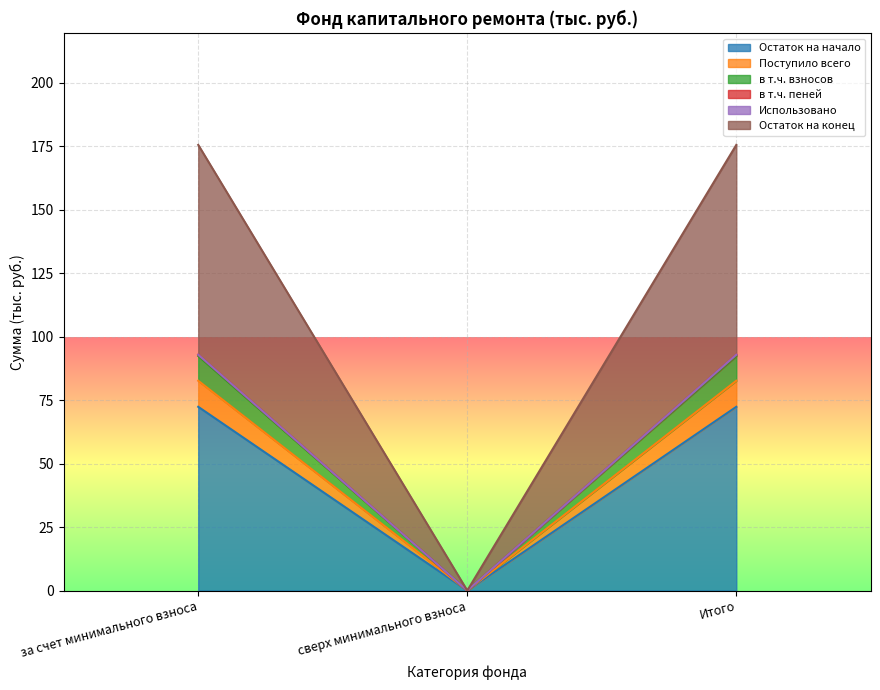

At which label does в т.ч. взносов reach its minimum?

сверх минимального взноса